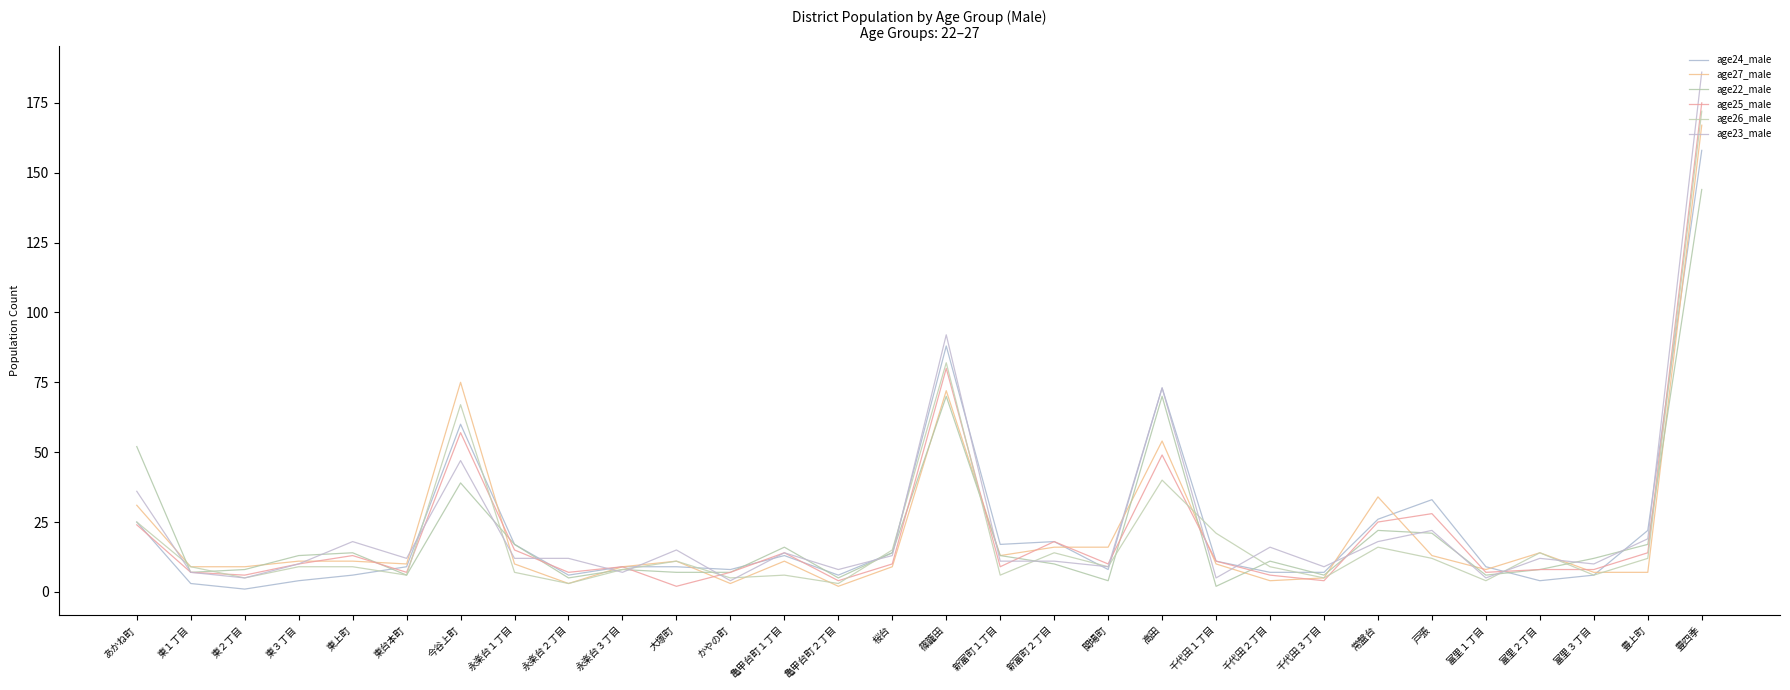

What is the average value of the age24_male series?

23